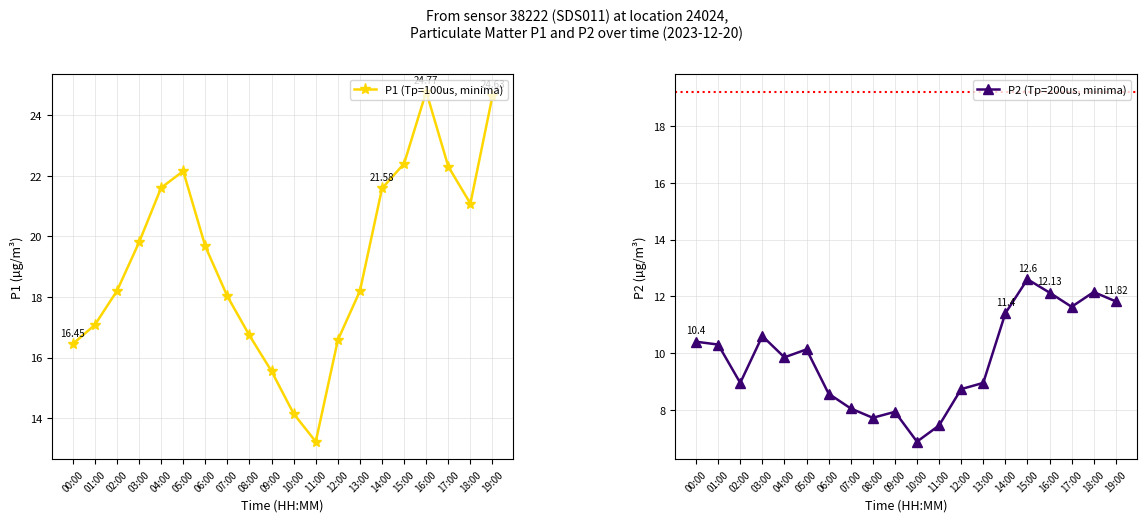

How many interior local valleys does the P1 (Tp=100us, minima) series have?

2